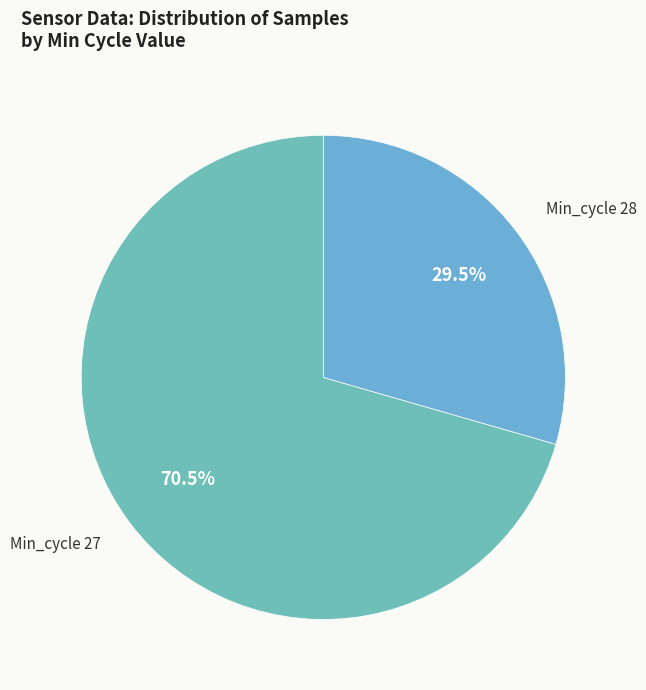

Rank the categories by value from highest to lowest.

Min_cycle 27, Min_cycle 28